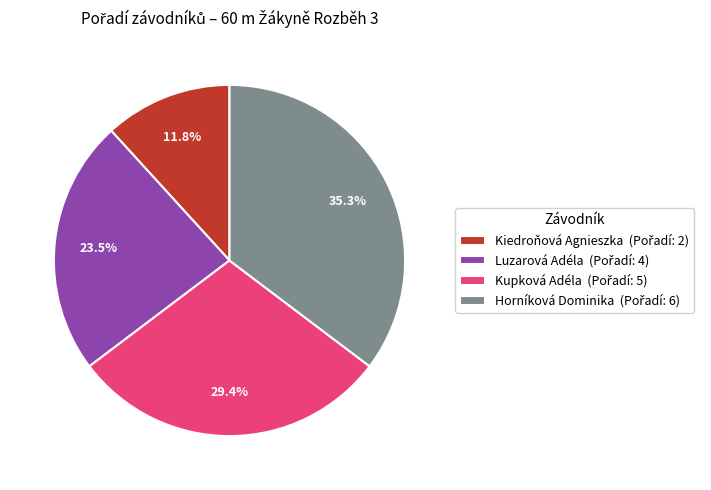

Count the number of slices in the pie.

4